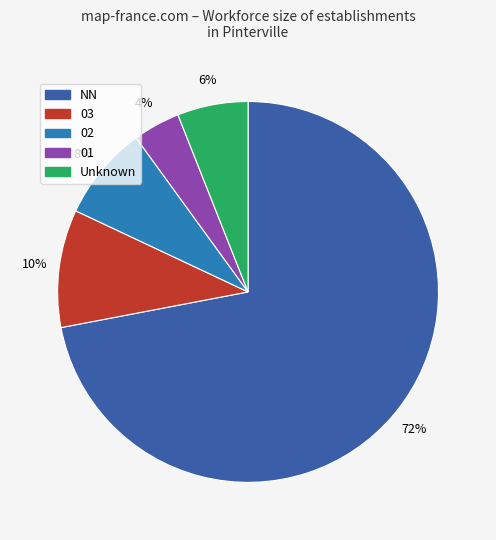

To the nearest percent, what is the difference between the largest and smallest slice percentages?

68%